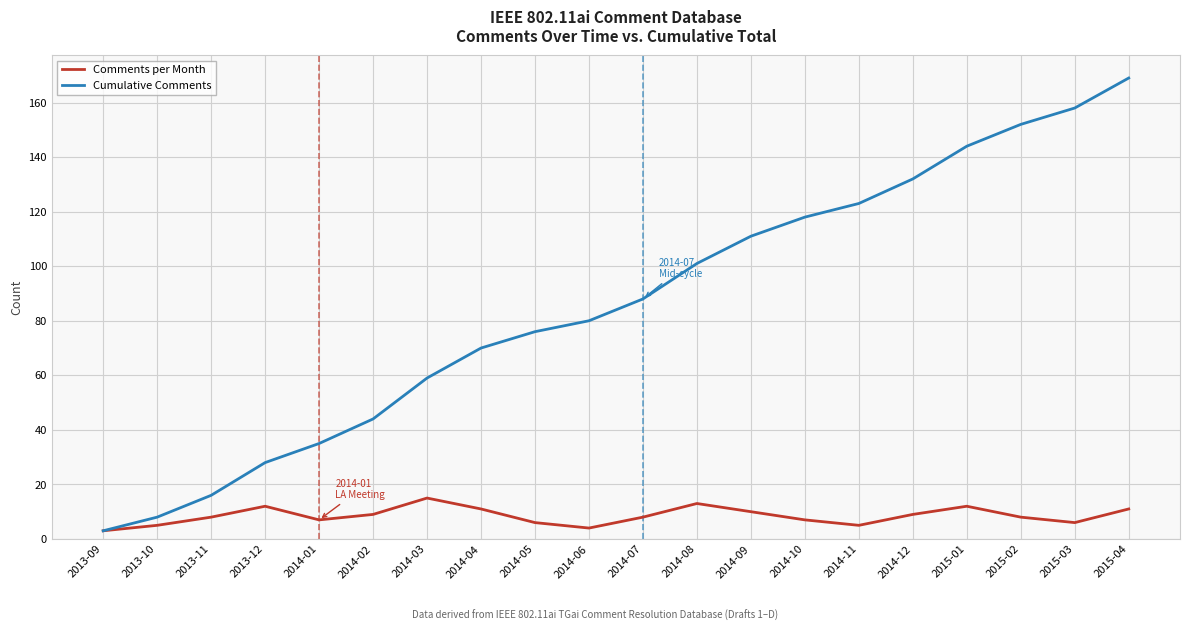

What is the difference between the Comments per Month values at 2014-08 and 2014-06?

9